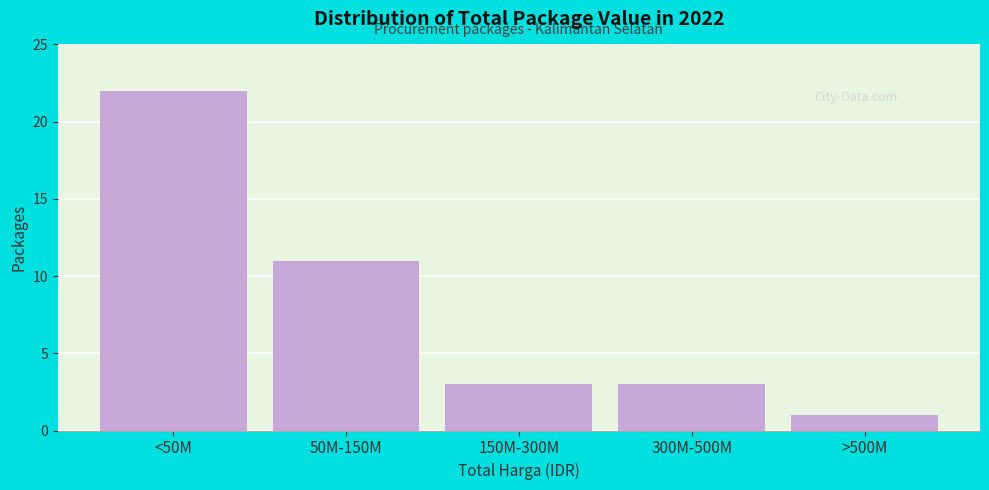

Reading left to right, list all the values displayed in this chart.

<50M=22	50M-150M=11	150M-300M=3	300M-500M=3	>500M=1